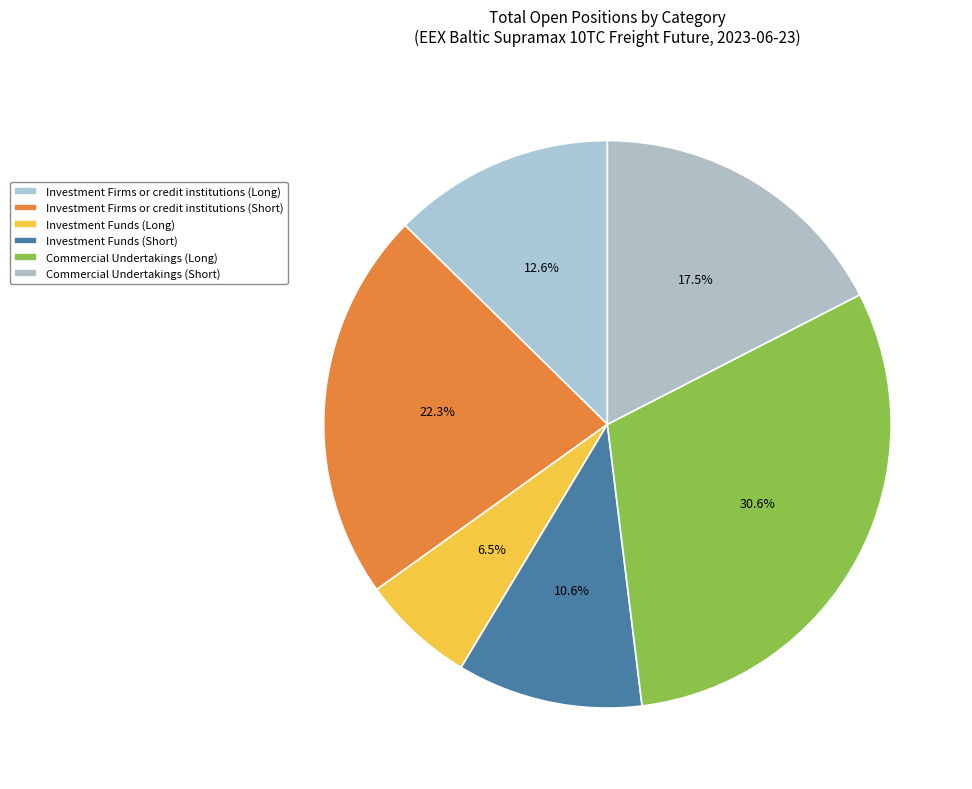

Count the number of slices in the pie.

6